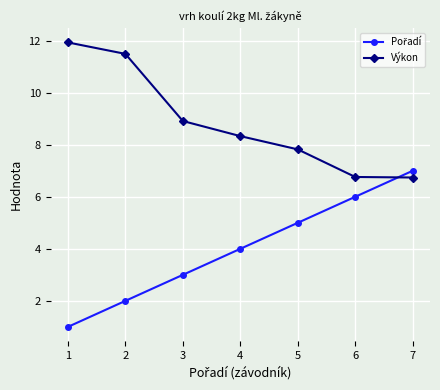

What is the lowest value of the Výkon series?

6.7